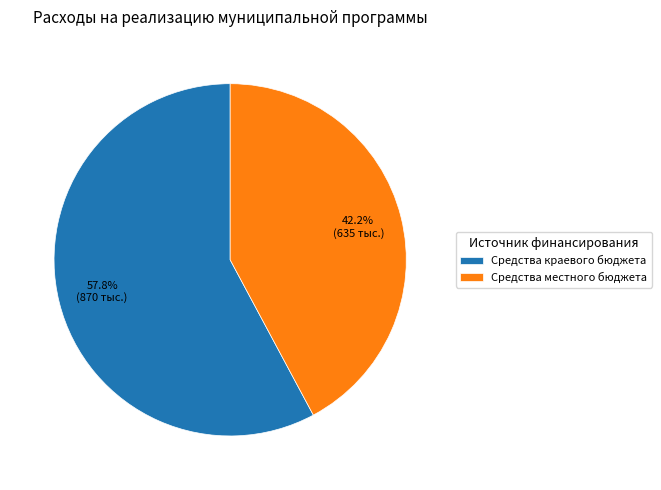

Count the number of slices in the pie.

2